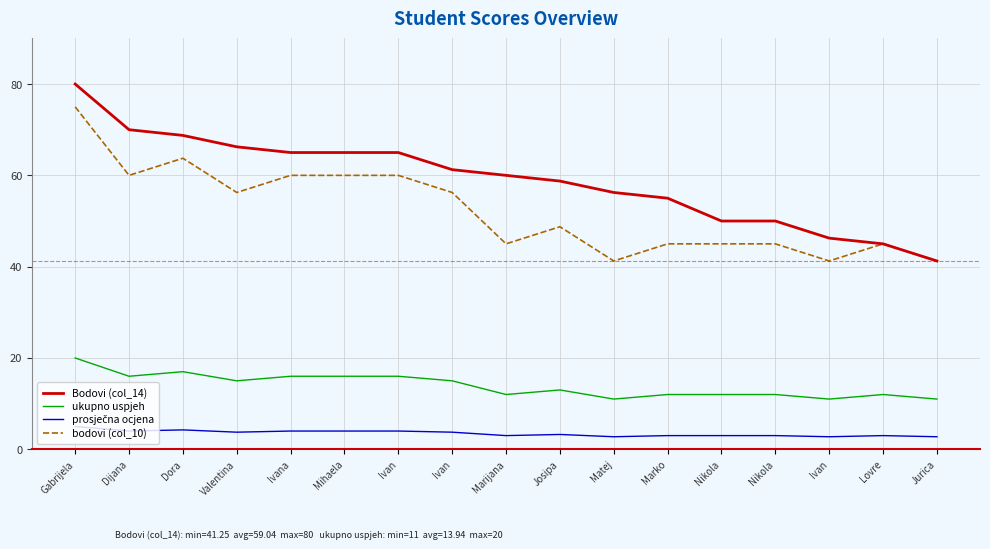

True or false: Bodovi (col_14) has more than 1 points higher than both neighbors.

False